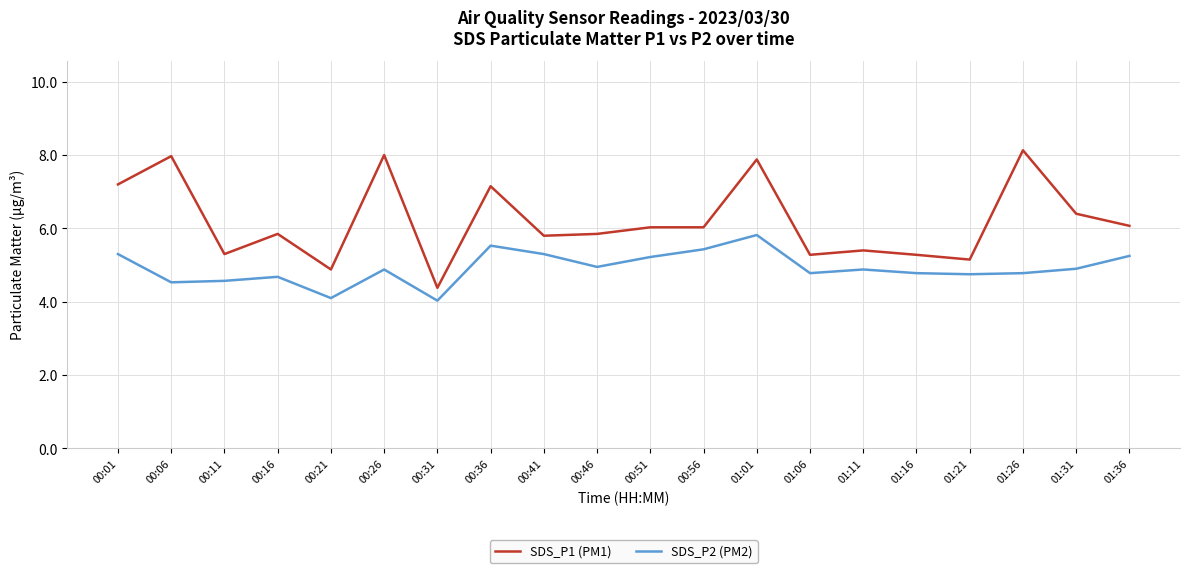

Does the chart have visible grid lines?

Yes